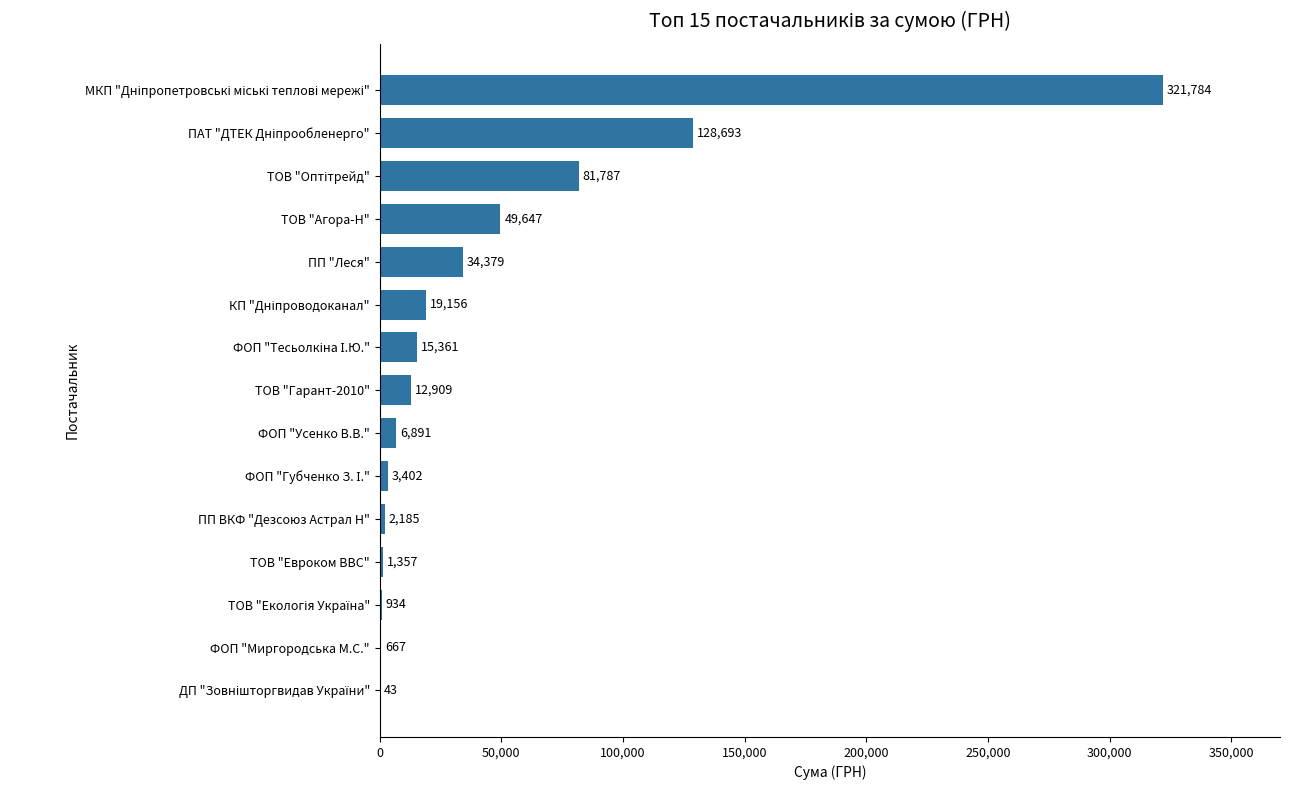

The value at ПП ВКФ "Дезсоюз Астрал Н" is 2184.7. True or false?

True